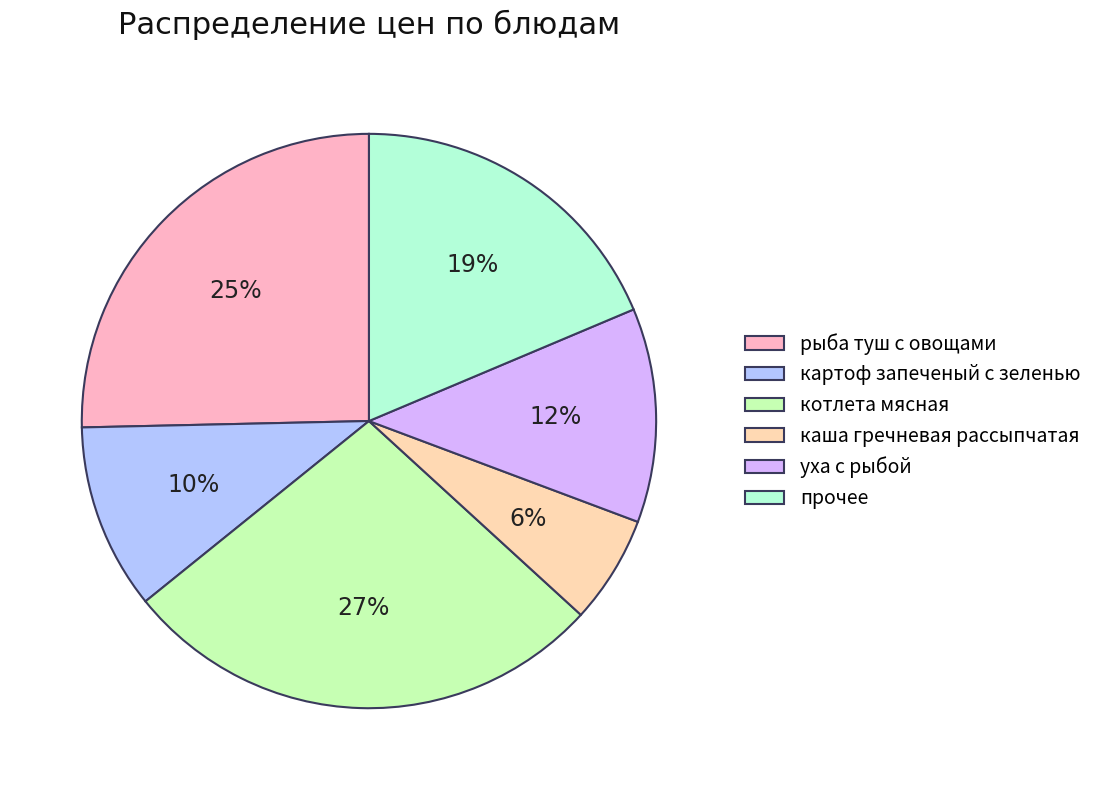

To the nearest percent, what is the combined percentage of котлета мясная and прочее?

46%